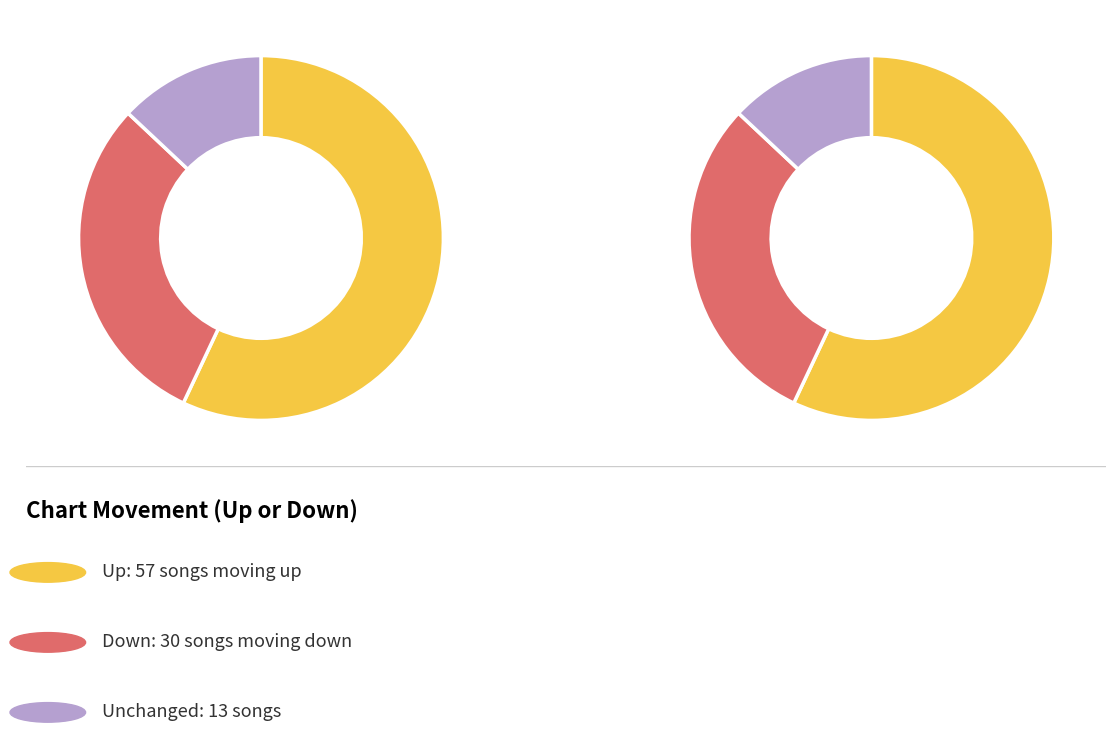

What percentage is the - slice, to the nearest percent?

13%